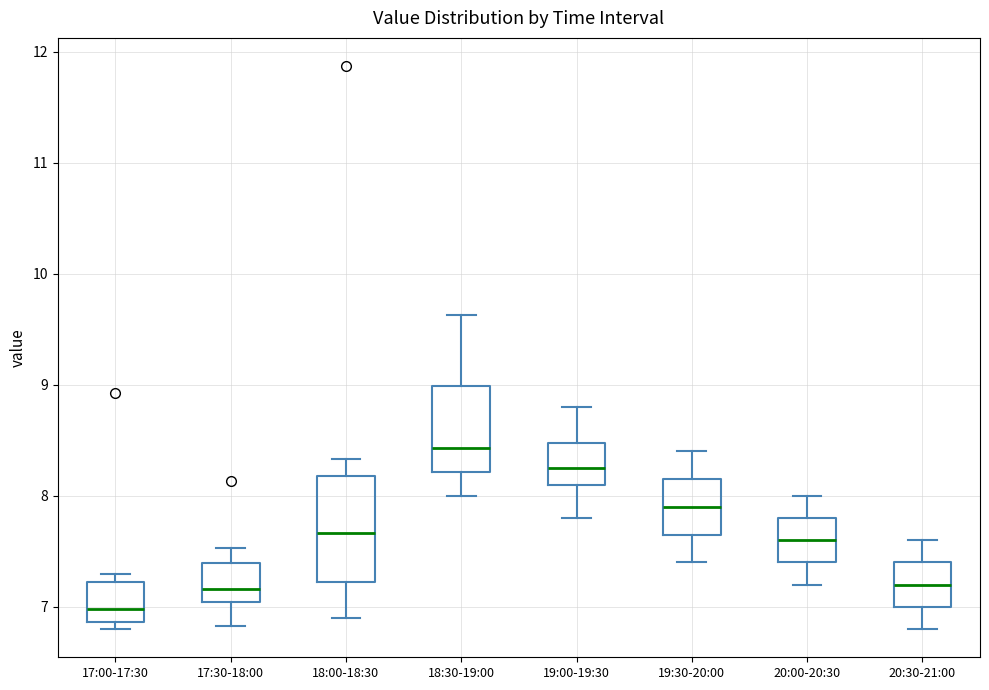

Which box's median line is the highest?

18:30-19:00